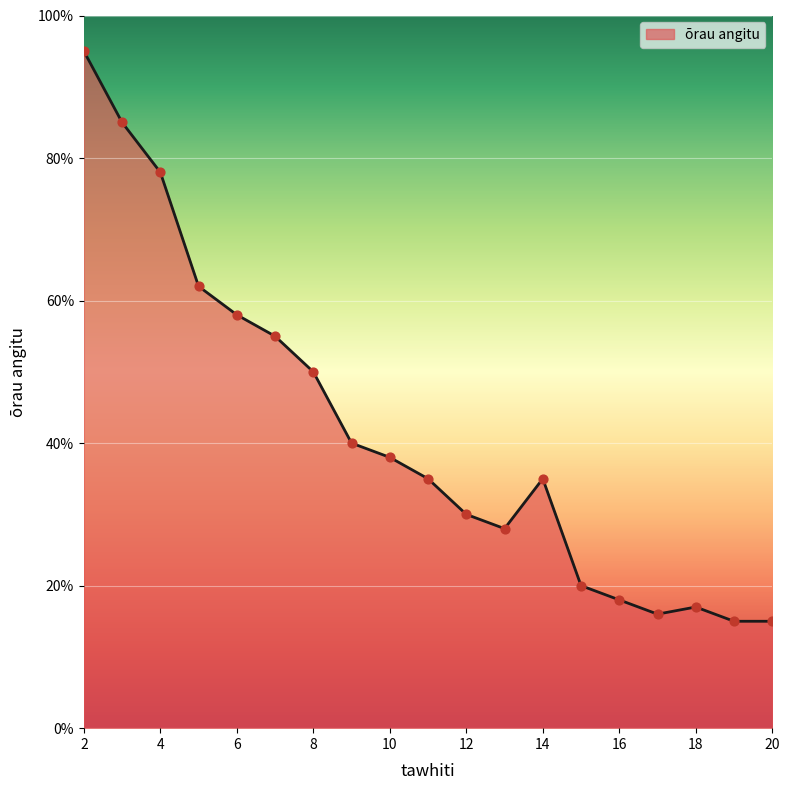

What is the difference between the maximum and minimum values?

80